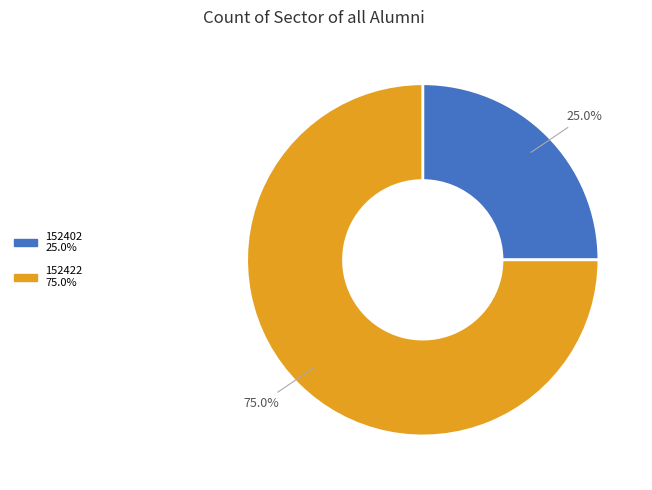

Count the number of slices in the pie.

2